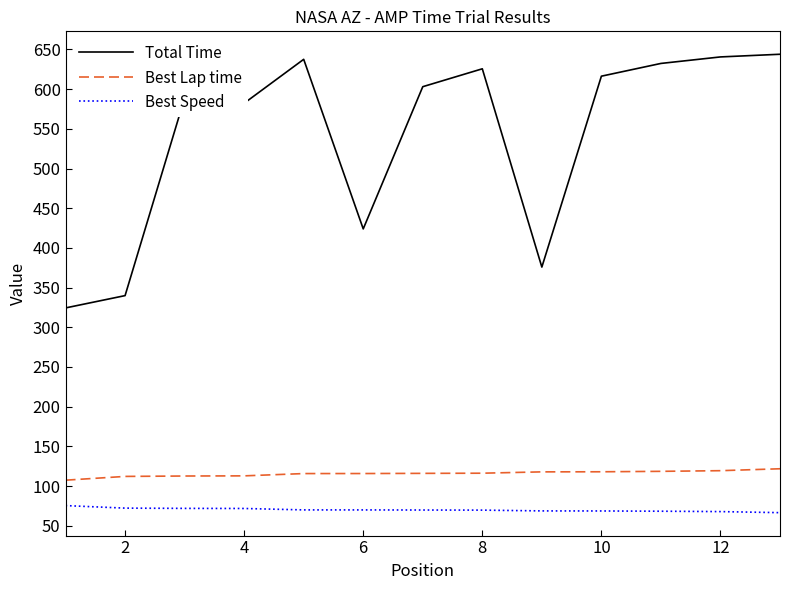

What are all the series names shown in the legend?

Total Time, Best Lap time, Best Speed